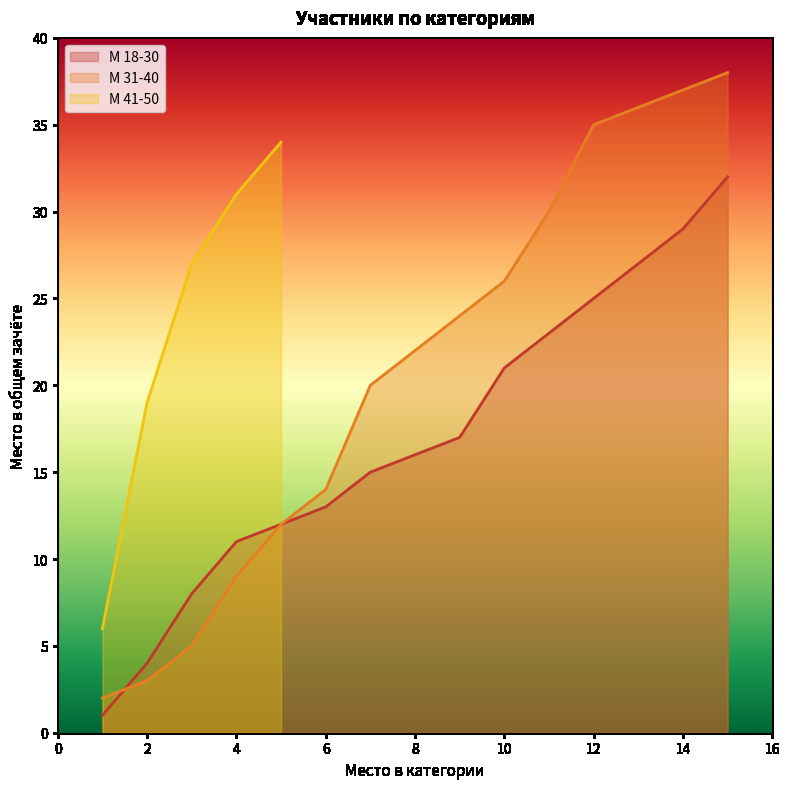

Which category has the lowest value across all series?

1